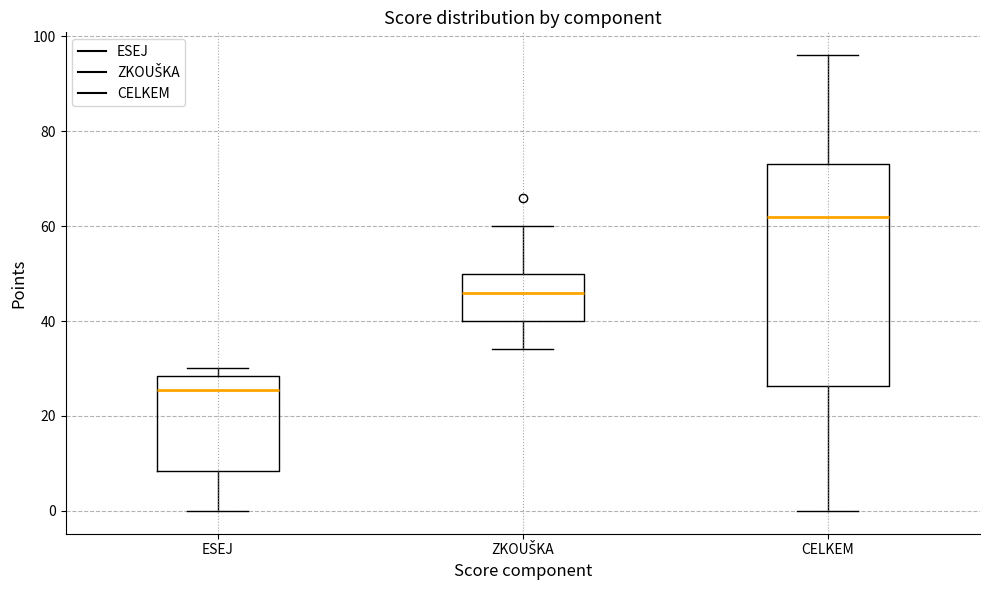

Where is the upper edge of the box for ESEJ on the y-axis? The values are not printed on the chart, so give them approximately, as read against the axis.

28